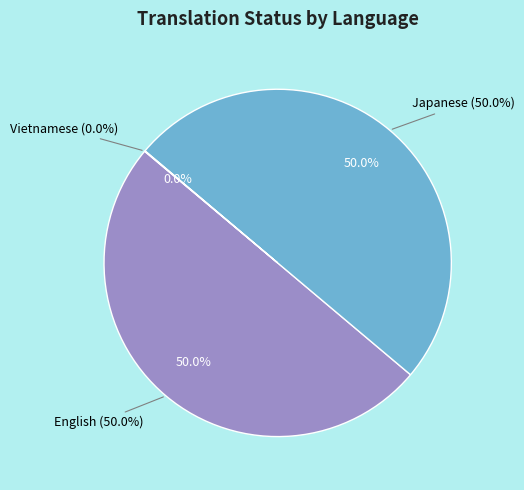

Is English the majority of the pie?

No